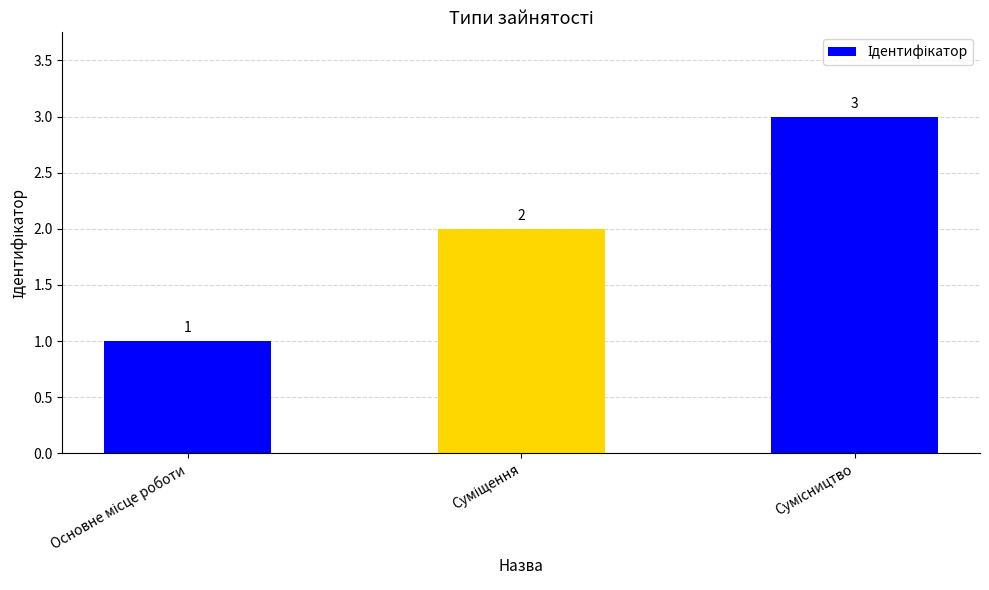

What is the value of the 1st bar from the left?

1